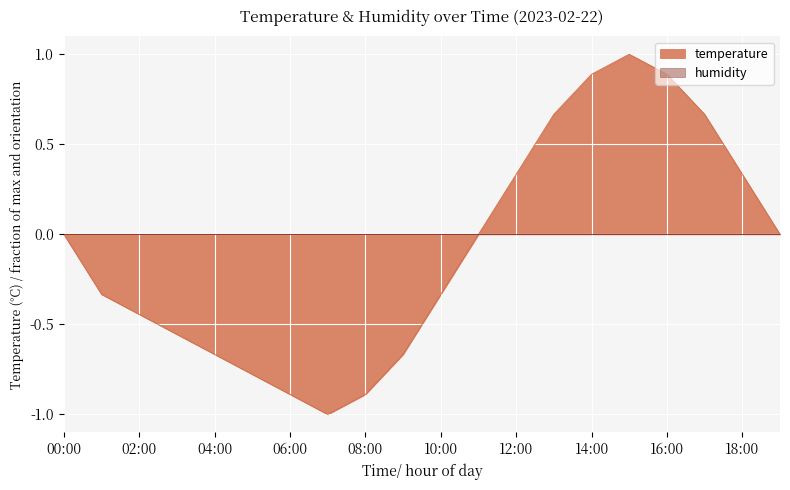

Is it true that the value at 04:00 is -0.7?

True